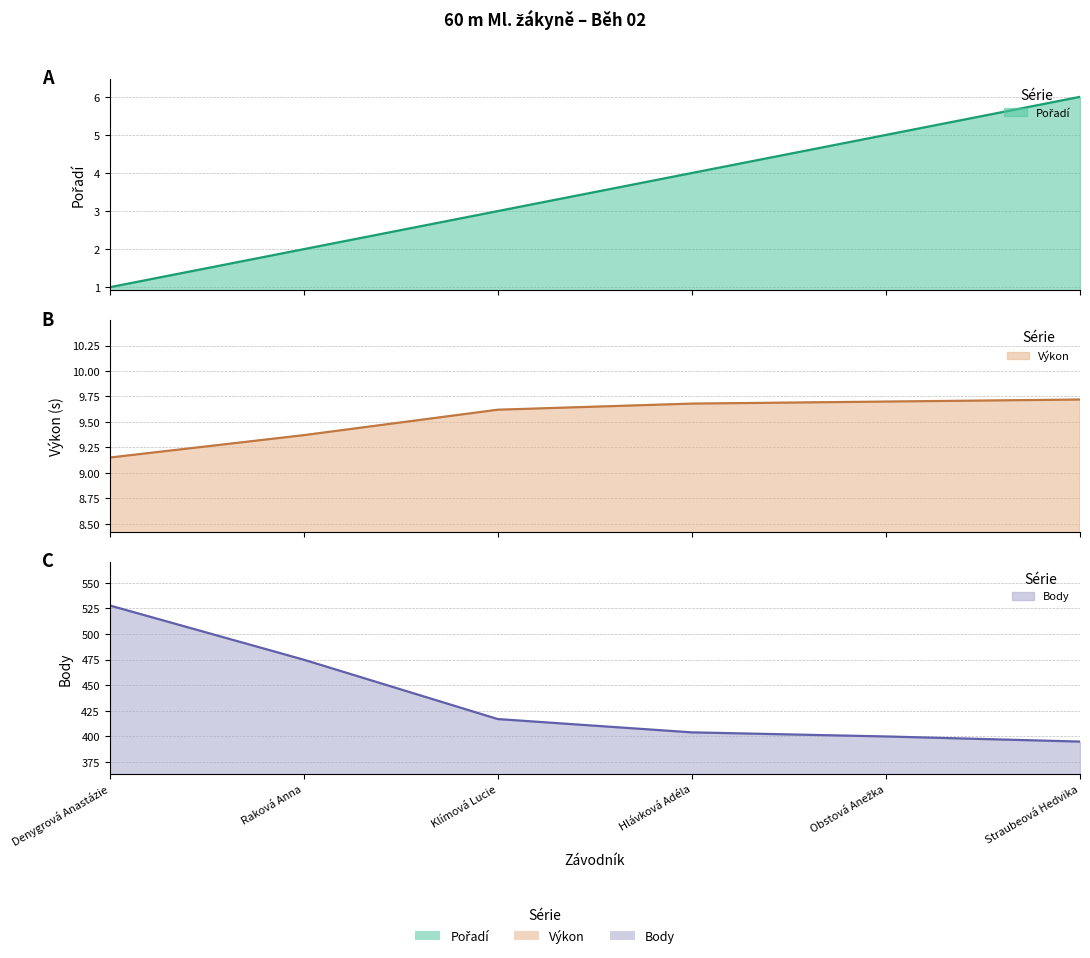

What is the sum of all Výkon (line) values?

57.2